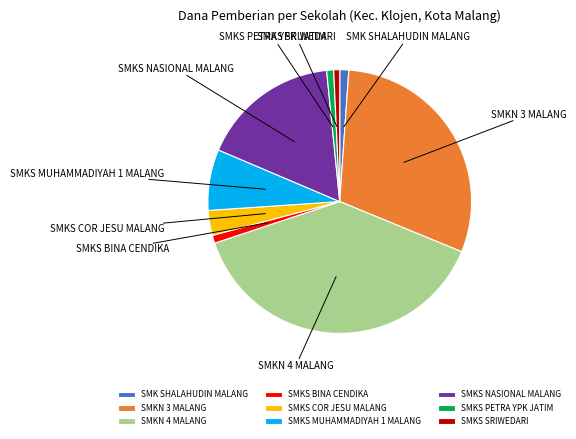

Does SMKS COR JESU MALANG represent more than half of the total?

No